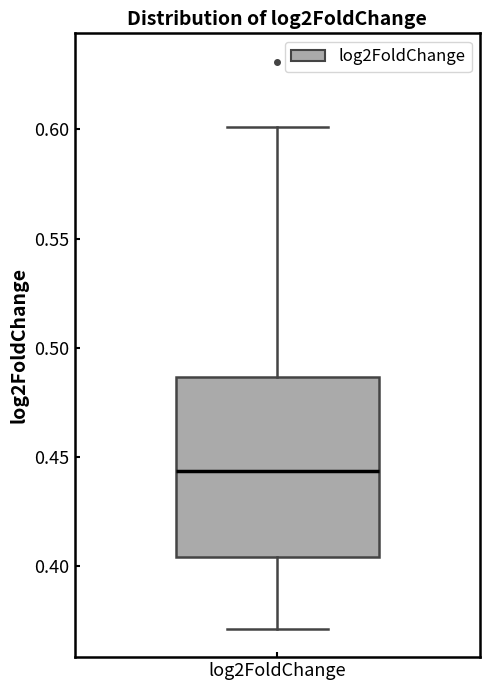

Transcribe this box plot: give where the median line is, the range the box spans, and where the two whiskers end, as read against the y-axis. The values are not printed on the chart, so give them approximately, as read against the axis.

median 0.445, box 0.405 to 0.485, whiskers 0.370 to 0.600